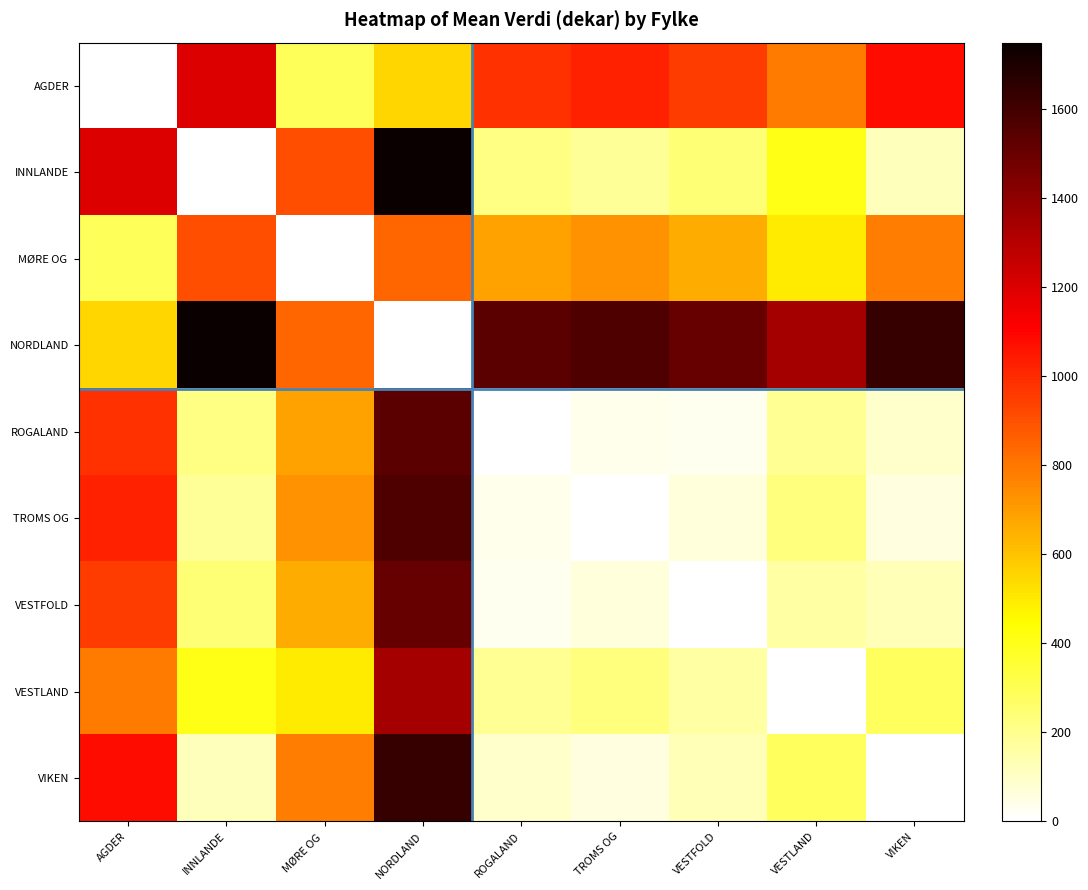

What is the difference between the highest and lowest values at ROGALAND?

1534.5